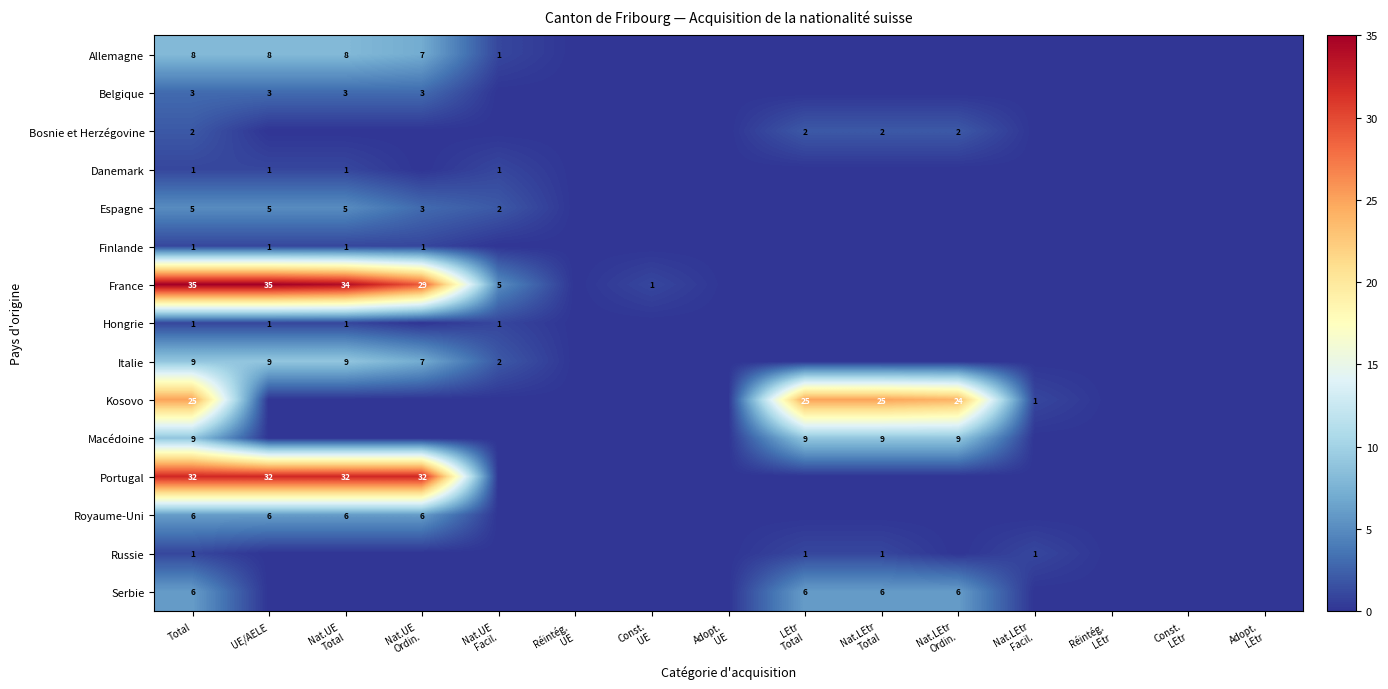

At which category is the sum across all series the highest?

Total